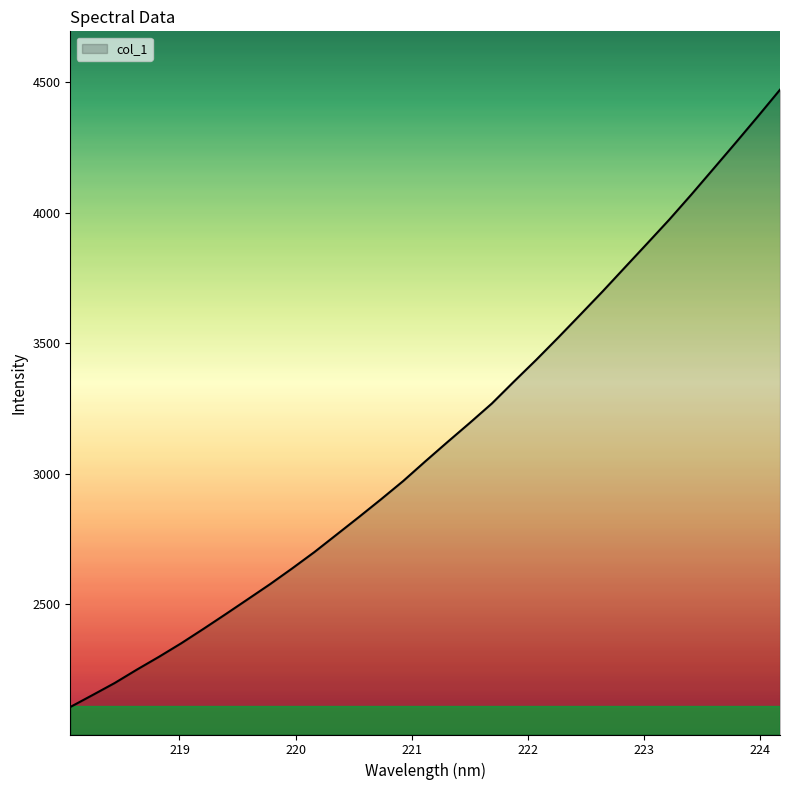

Reading right to left, list all the values displayed in this chart.

4471.8	4369.3	4268.6	4169.3	4070.3	3974.0	3882.3	3791.1	3699.7	3611.1	3523.1	3437.1	3354.3	3269.9	3195.3	3122.4	3048.3	2972.8	2902.7	2834.5	2767.6	2700.8	2638.3	2577.7	2520.2	2462.9	2406.5	2351.4	2299.7	2250.3	2199.0	2152.7	2107.1